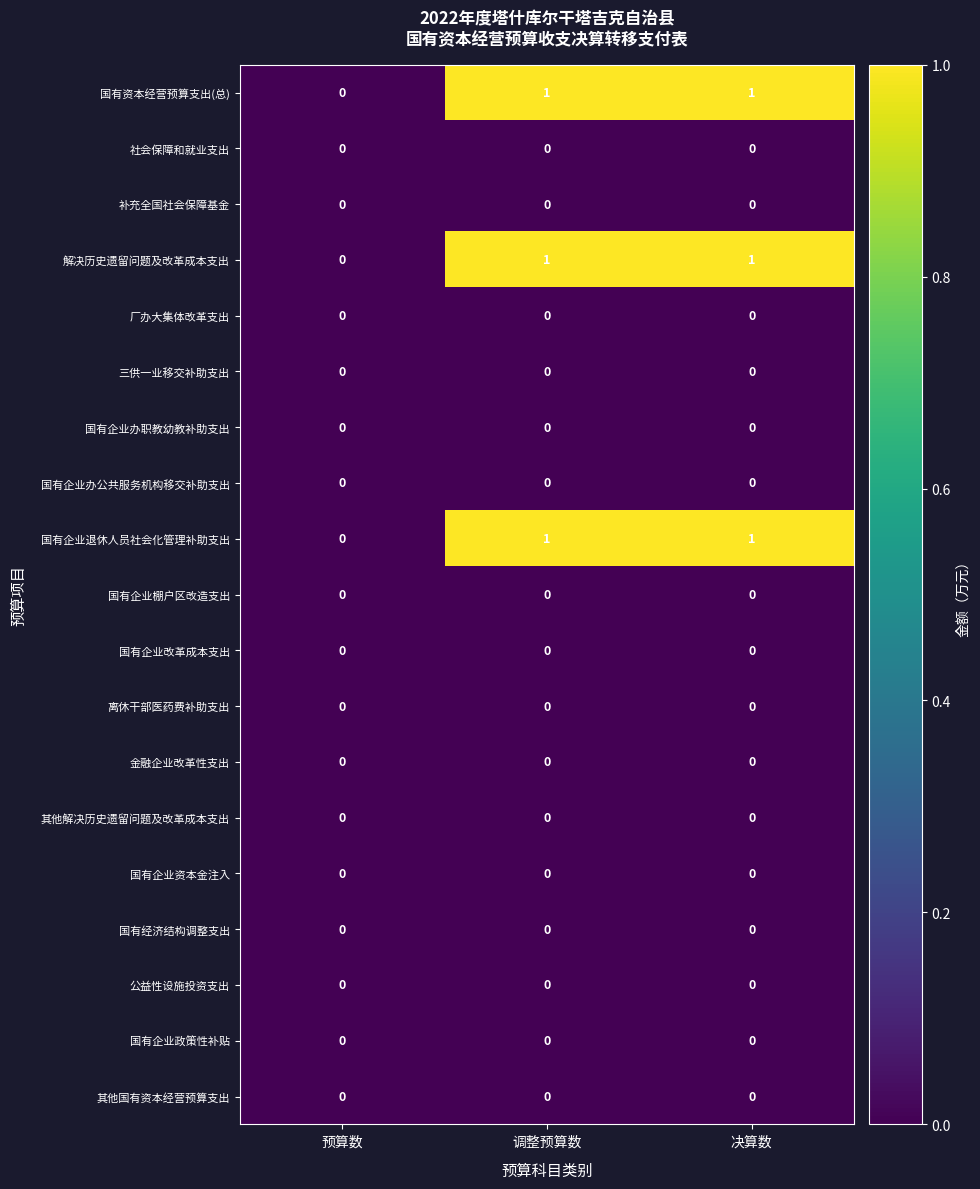

Where is 国有企业退休人员社会化管理补助支出 nearest to the value 0?

预算数